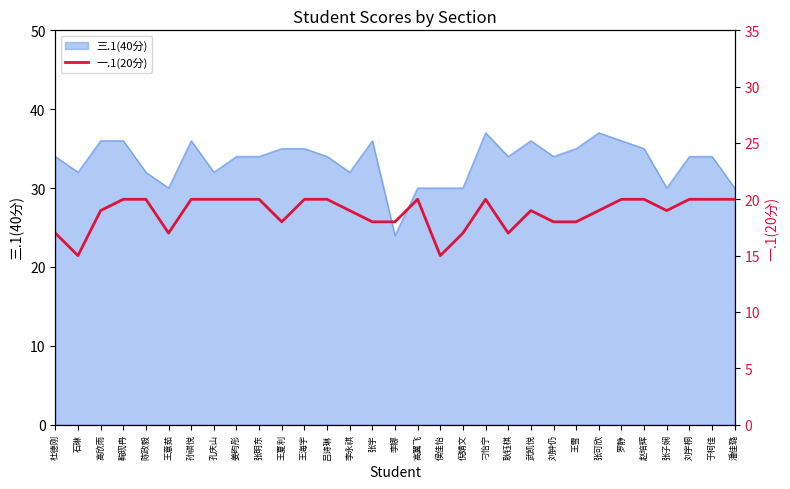

The chart shows a value of 10 at 武凯悦. True or false?

False